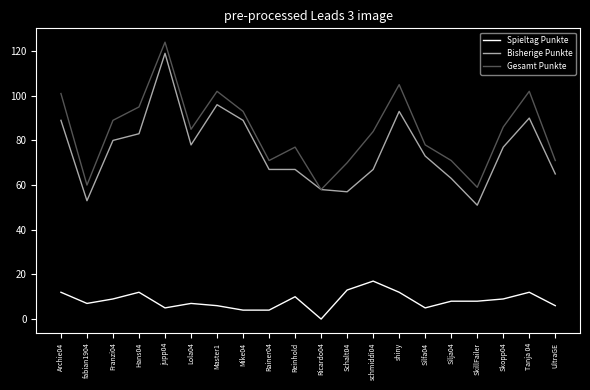

What is the difference between the highest and lowest values at schmiddi04?

67